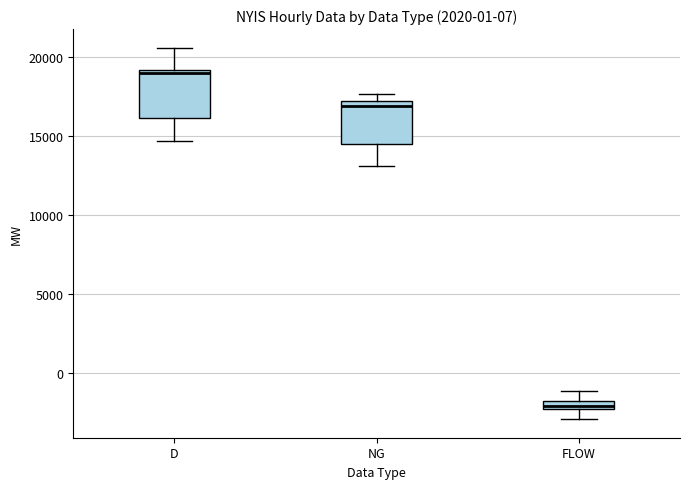

Where is the upper edge of the box for NG on the y-axis? The values are not printed on the chart, so give them approximately, as read against the axis.

17000